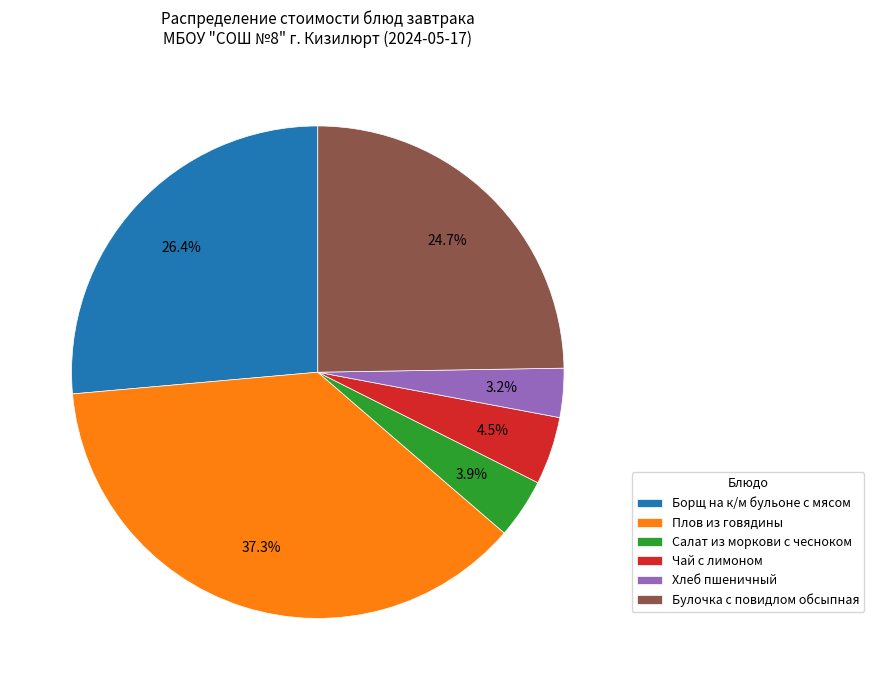

To the nearest percent, what is the average slice percentage?

17%